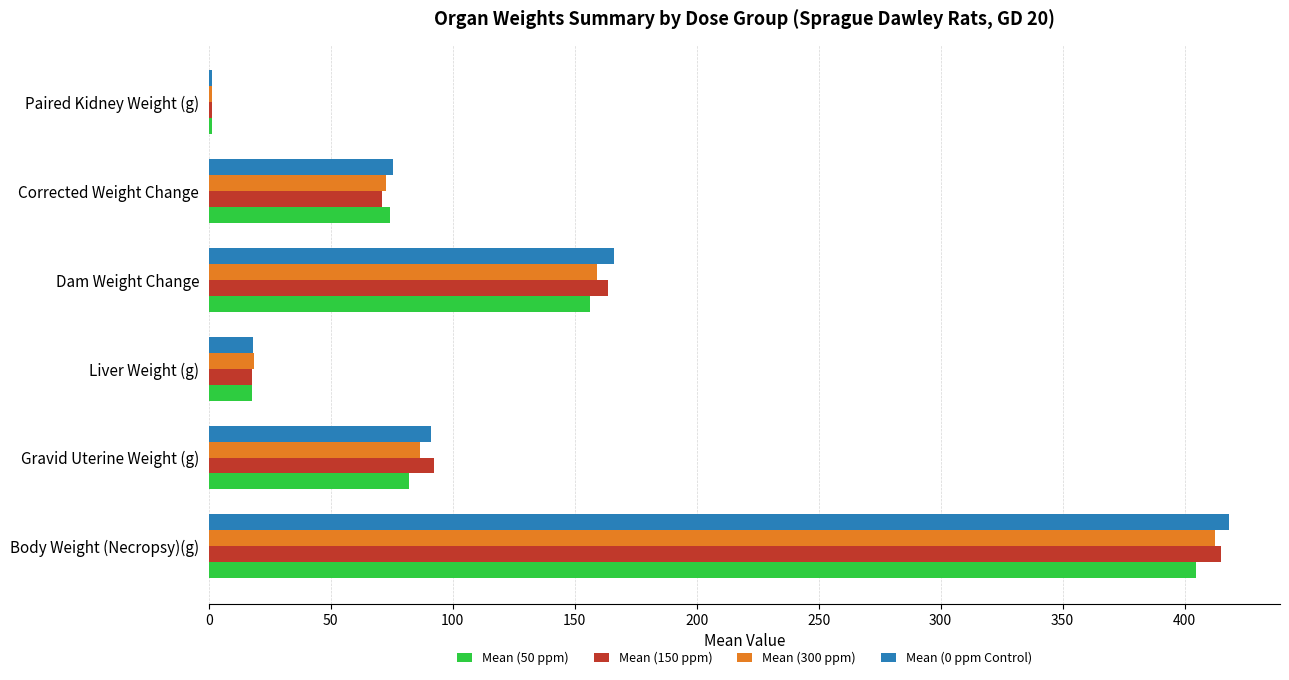

Which series has the largest range (max minus min)?

Mean (0 ppm Control)